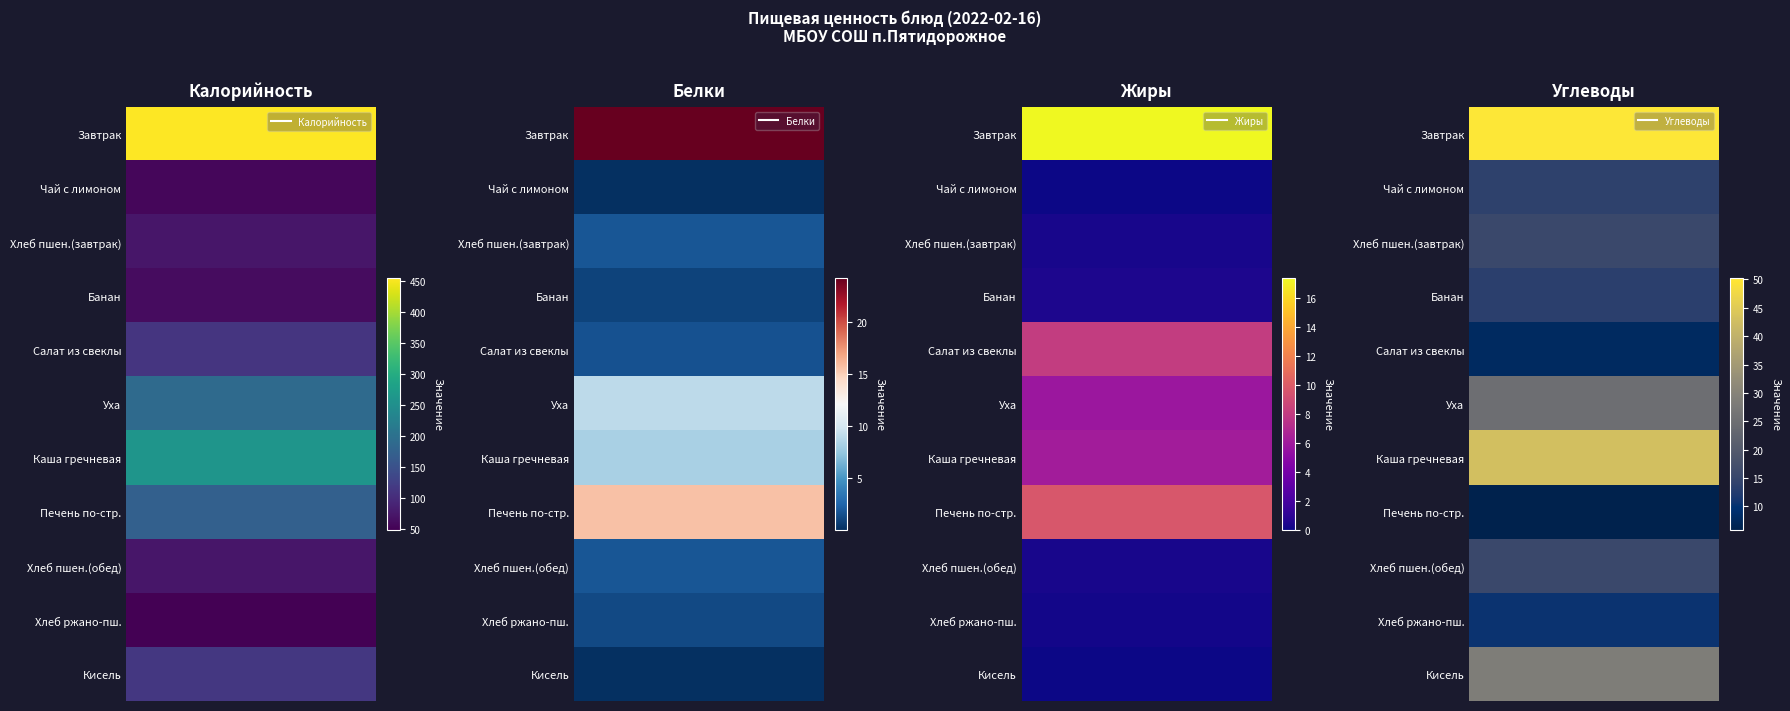

Which label corresponds to the smallest value in the chart?

Жиры